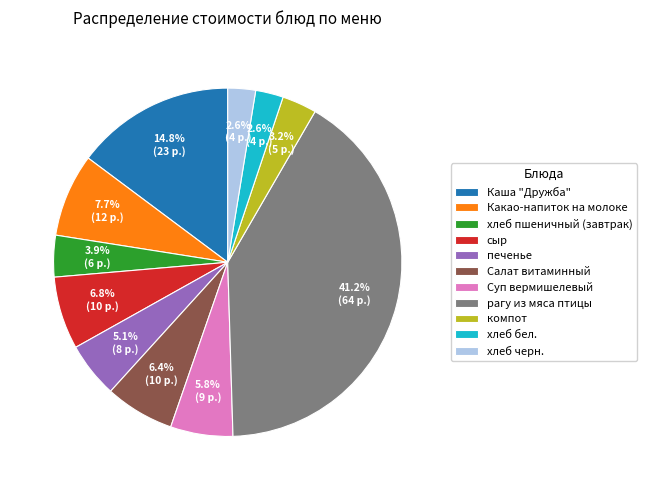

True or false: рагу из мяса птицы accounts for 33% of the total.

False